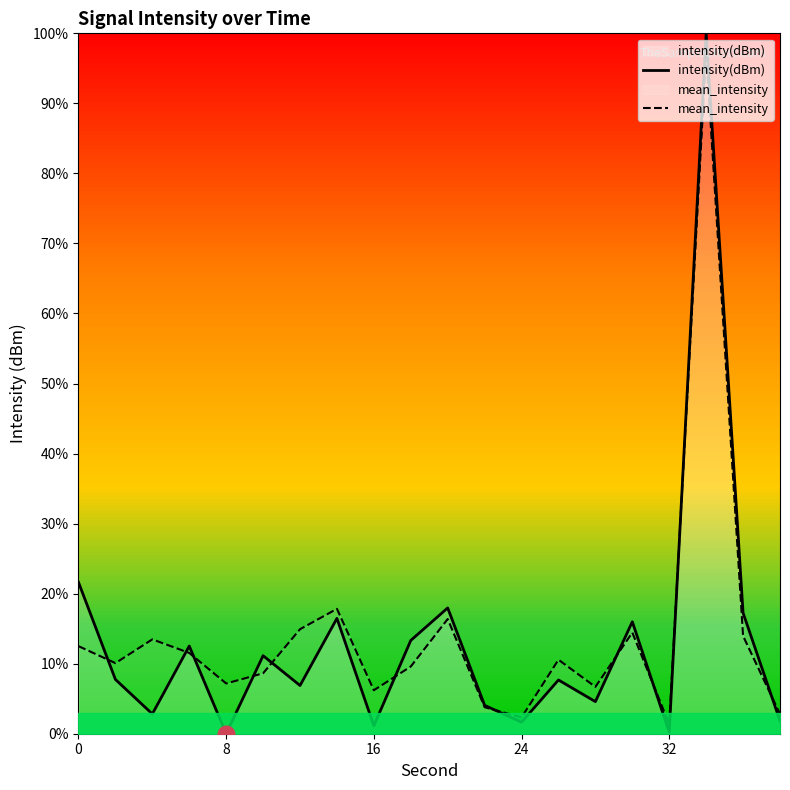

What is the highest value of the mean_intensity series?

97.3